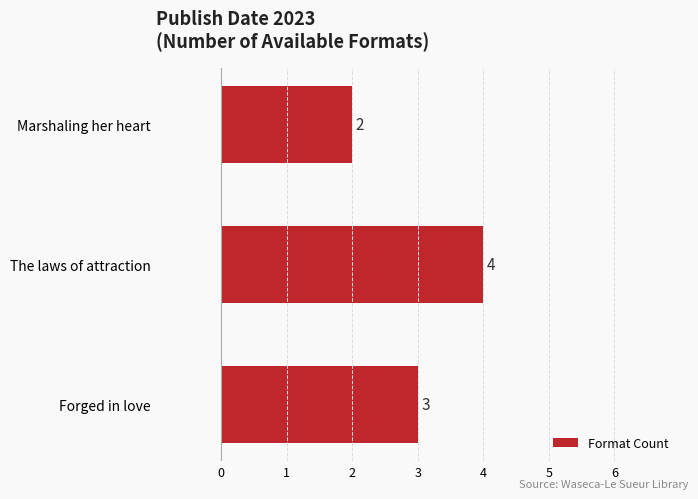

What is the ratio of the value at The laws of attraction to the value at Forged in love?

1.3